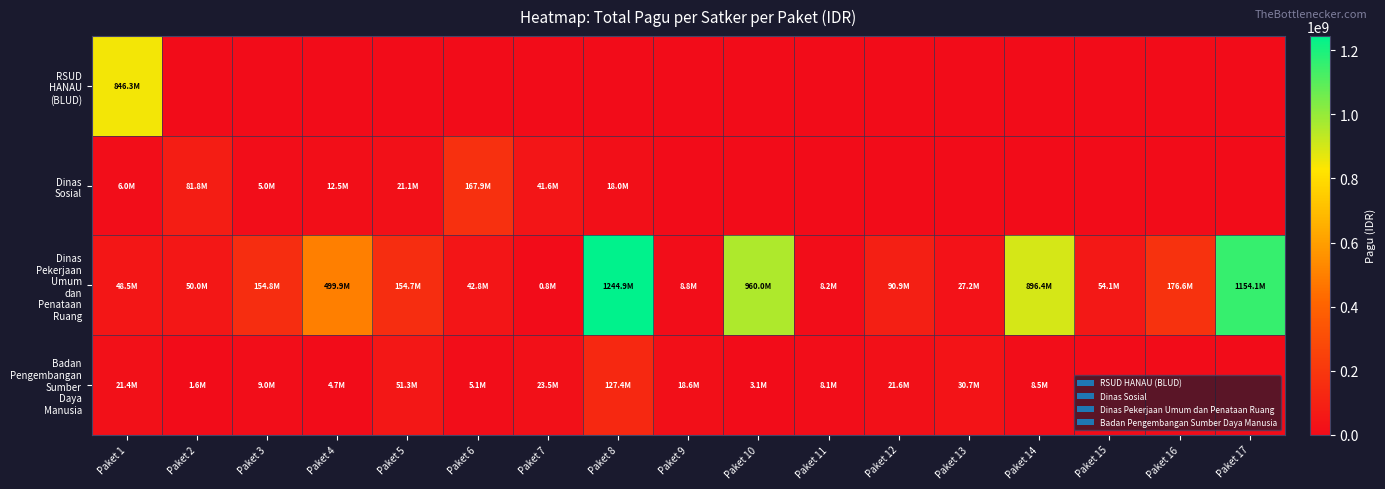

At Paket 13, list the series in order from smallest to largest.

RSUD HANAU (BLUD), Dinas Sosial, Dinas Pekerjaan Umum dan Penataan Ruang, Badan Pengembangan Sumber Daya Manusia